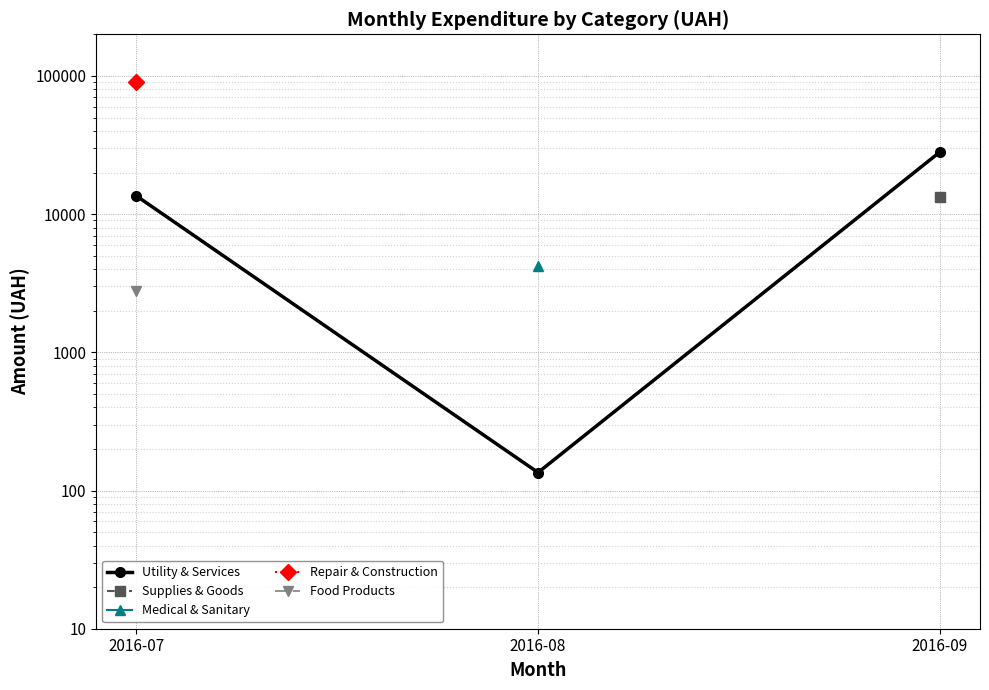

List the labels in order of Repair & Construction value, largest first.

2016-07, 2016-08, 2016-09